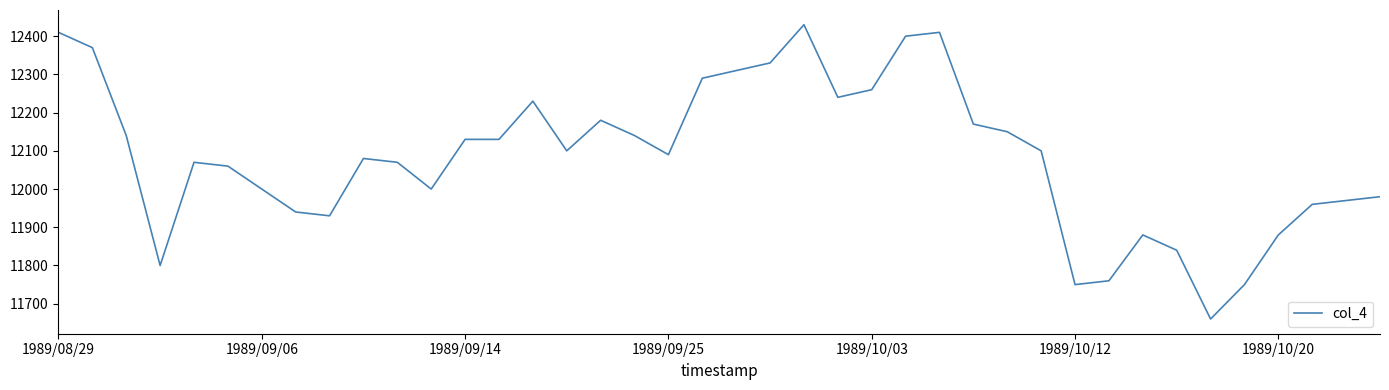

What is the maximum value shown in the chart?

12430